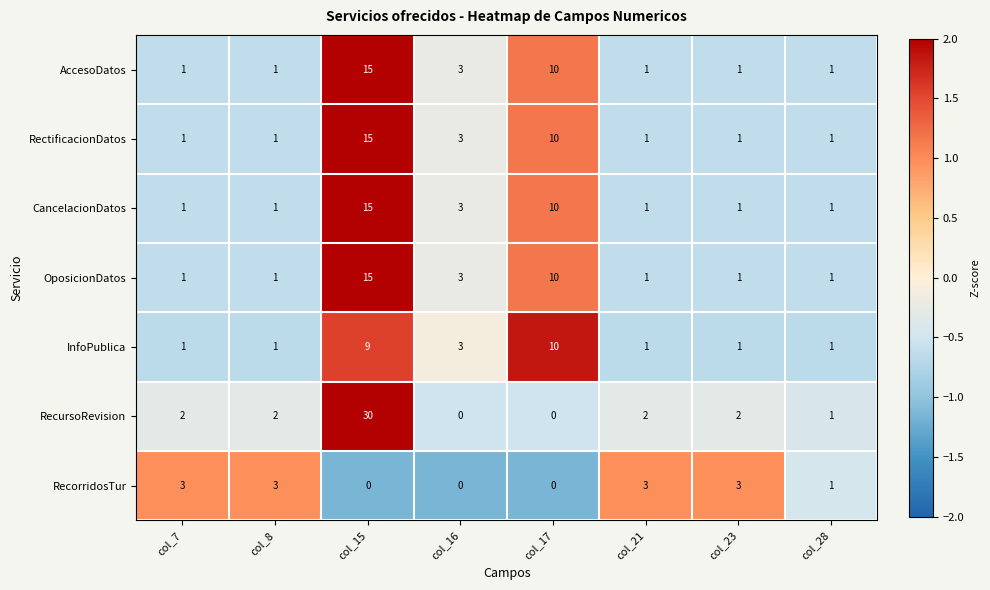

What is the average value of the InfoPublica series?

3